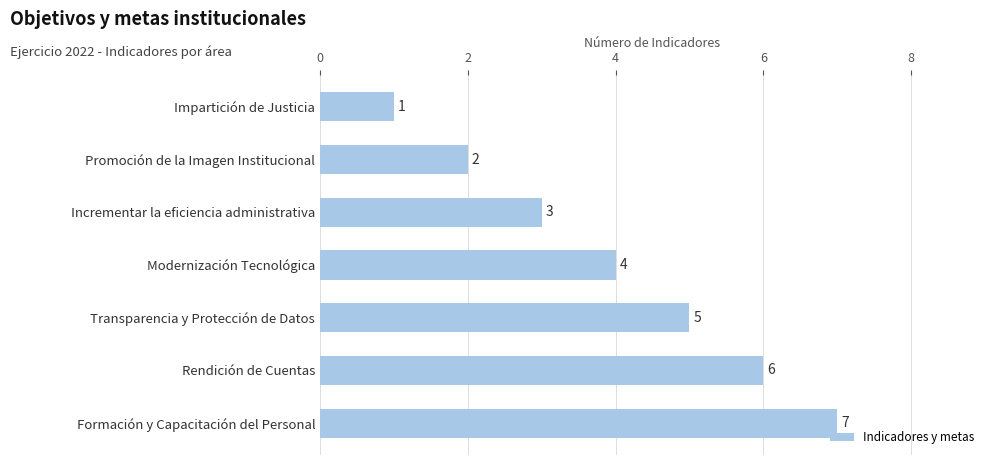

List the labels in order of value, largest first.

Formación y Capacitación del Personal, Rendición de Cuentas, Transparencia y Protección de Datos, Modernización Tecnológica, Incrementar la eficiencia administrativa, Promoción de la Imagen Institucional, Impartición de Justicia